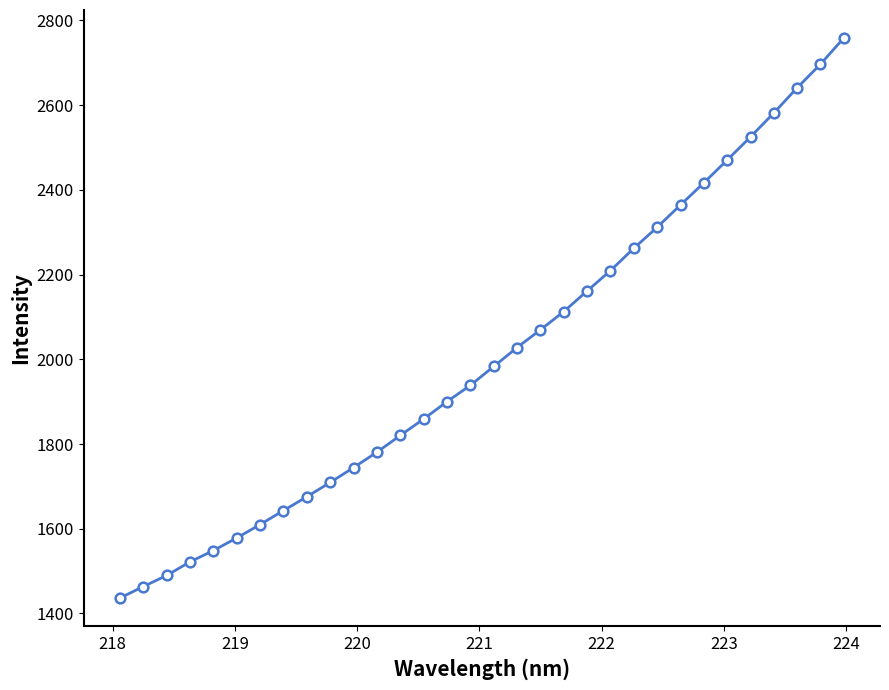

What is the value of the 23rd point from the left?

2262.0